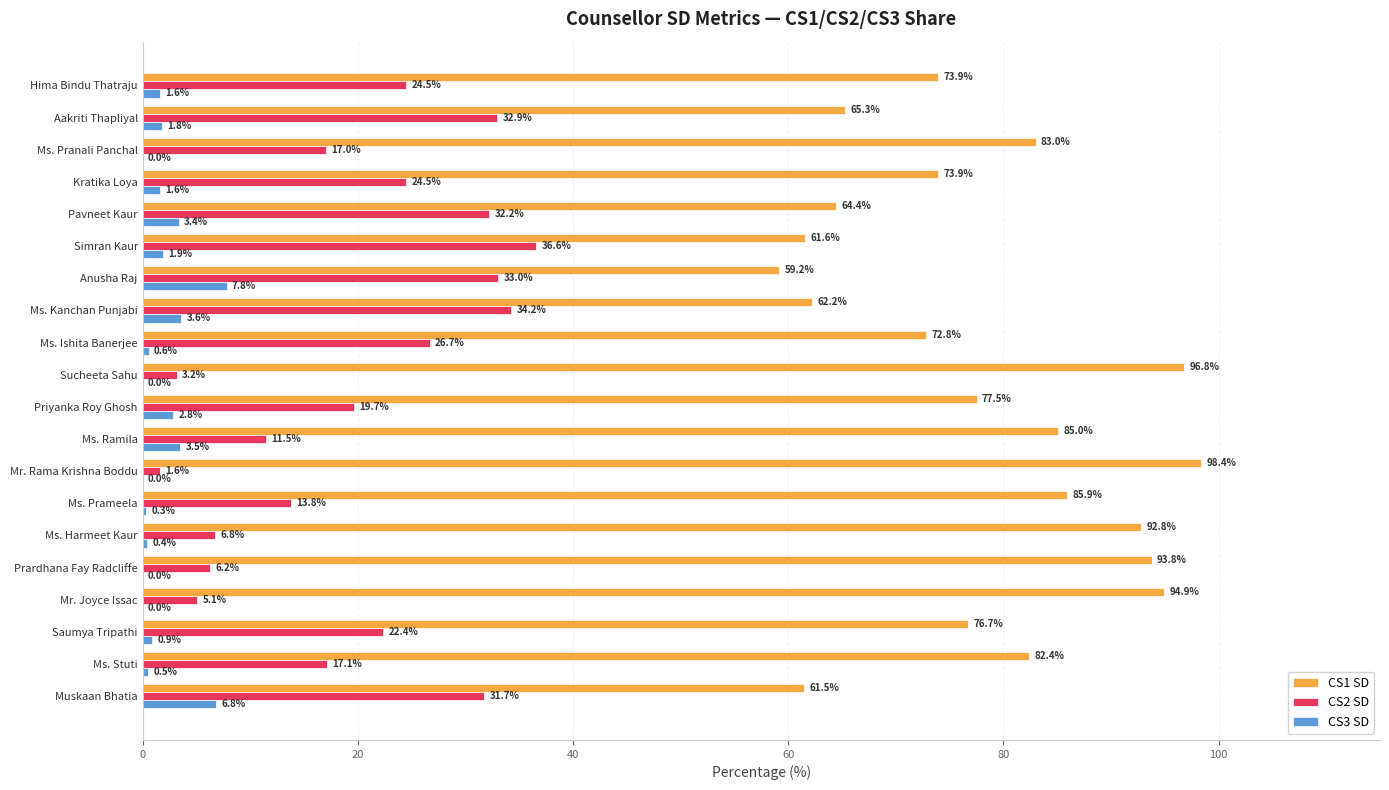

What is the sum of all CS2 SD values?

400.7